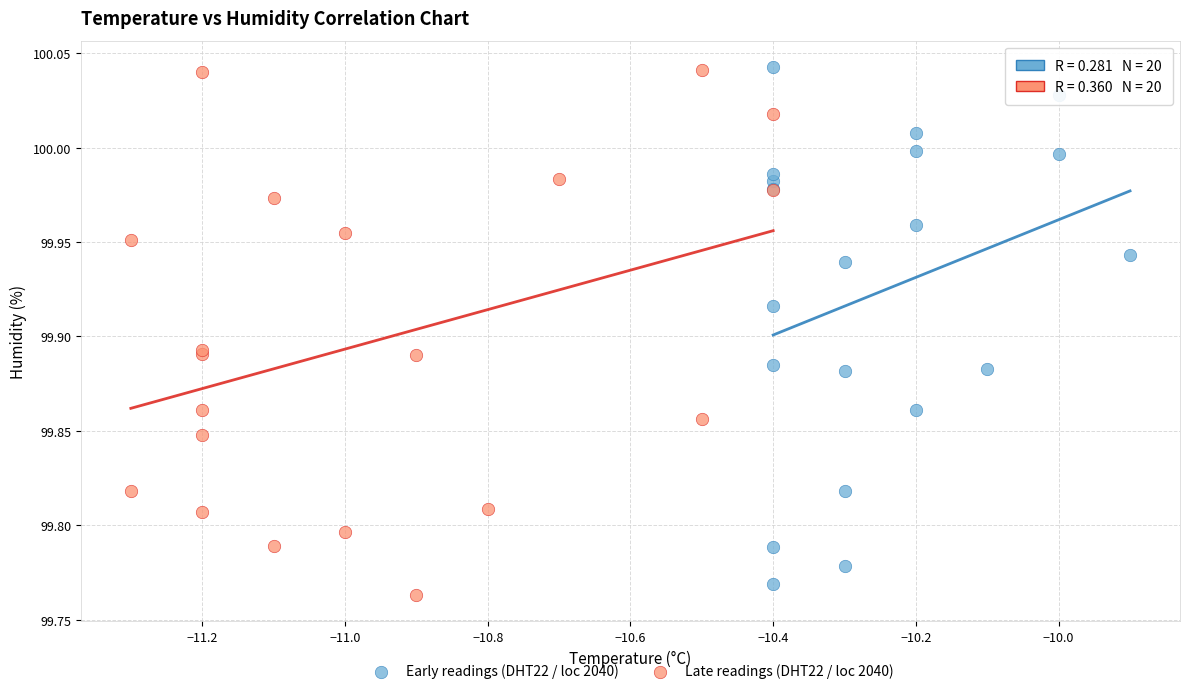

What are all the series names shown in the legend?

Early readings (DHT22 / loc 2040), Late readings (DHT22 / loc 2040)